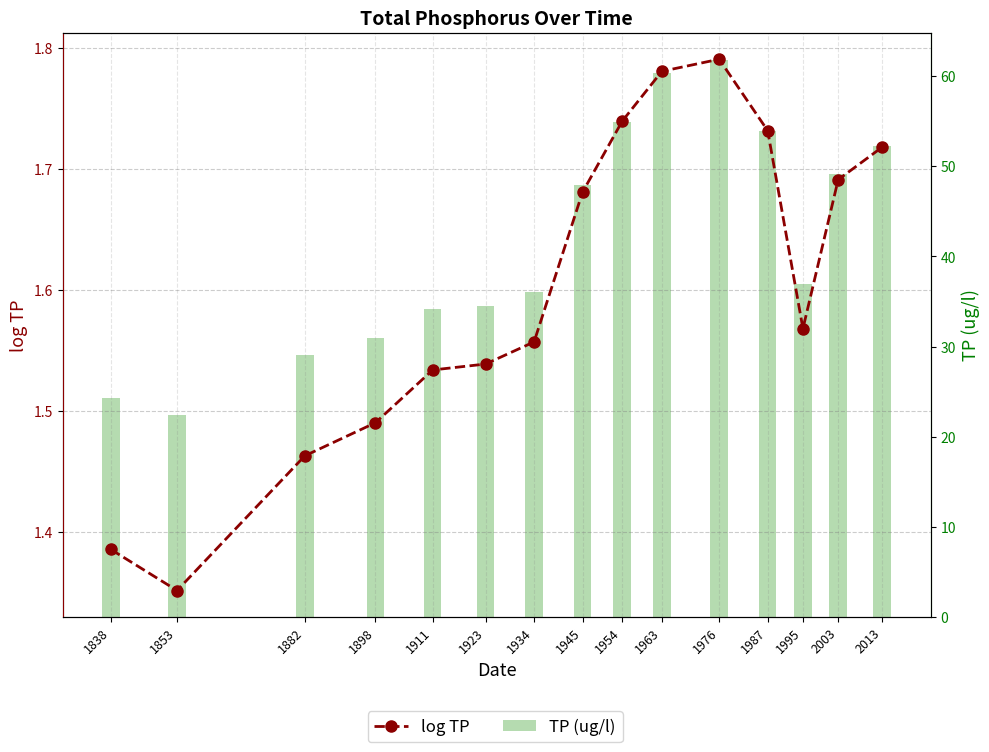

What are all the series names shown in the legend?

log TP, TP (ug/l)